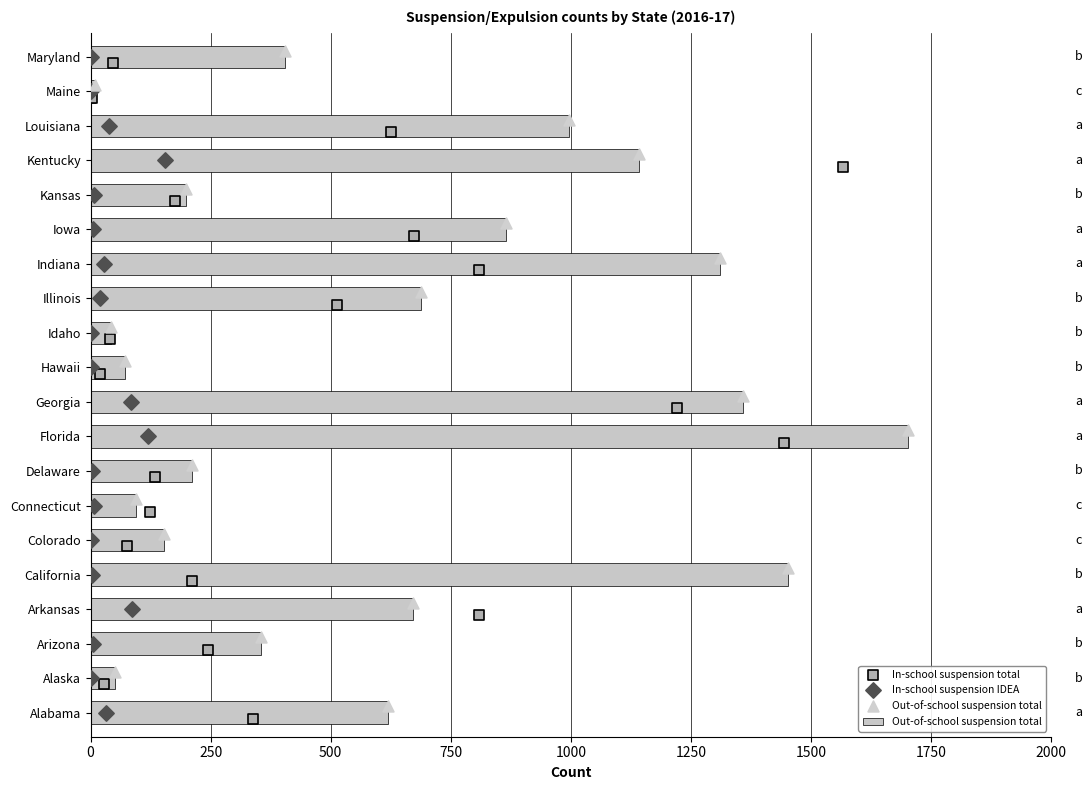

What is the total value across all series at 12?

36.0